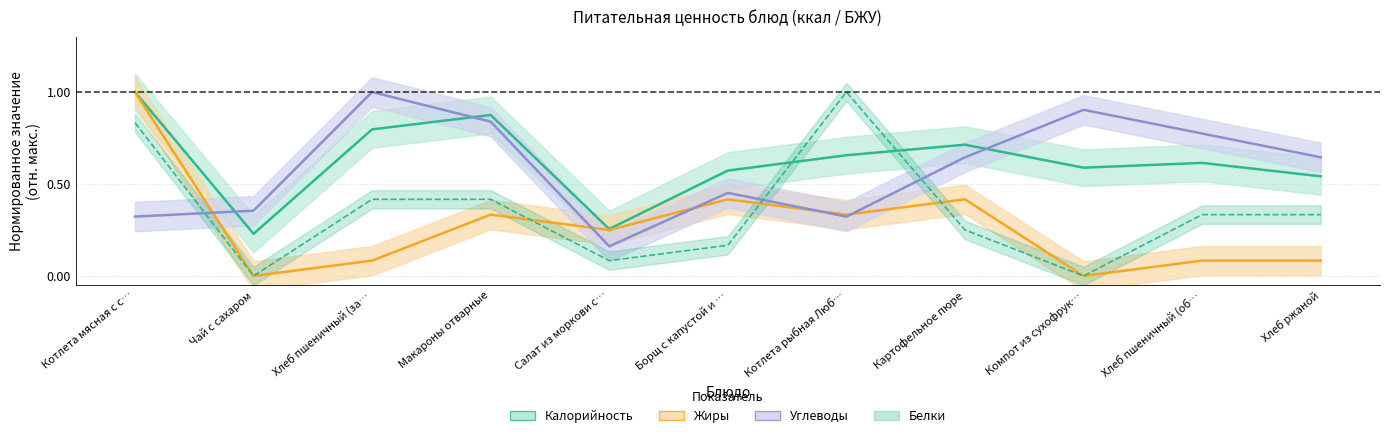

How many interior local valleys does the Калорийность series have?

3